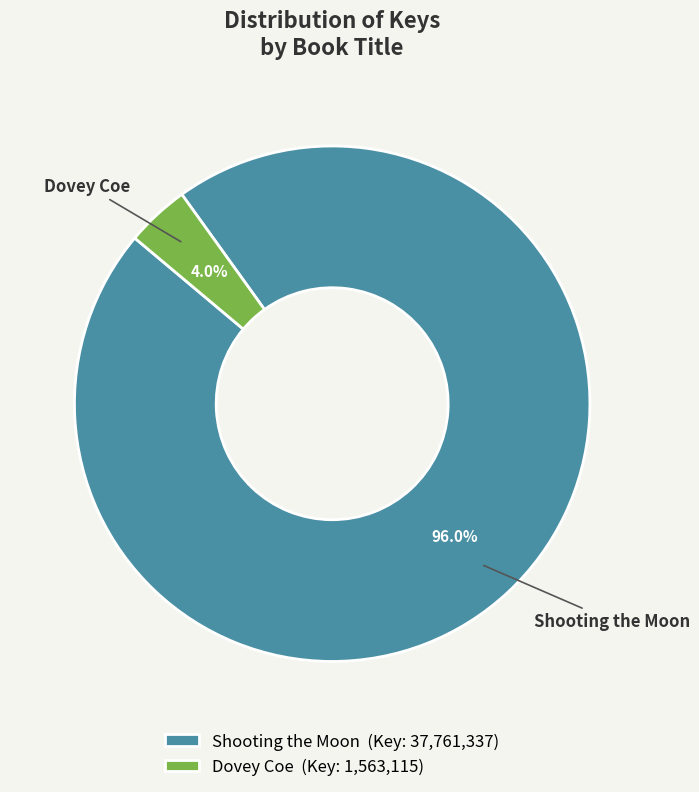

What is the total percentage of Shooting the Moon and Dovey Coe?

100.0%